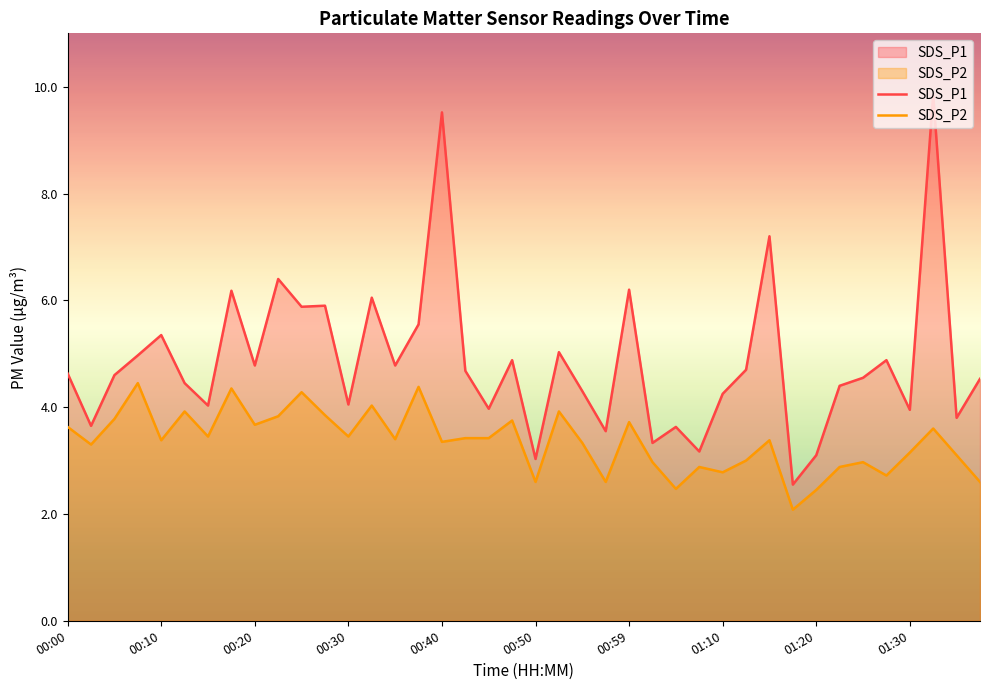

True or false: SDS_P1 and SDS_P2 intersect in this chart.

False